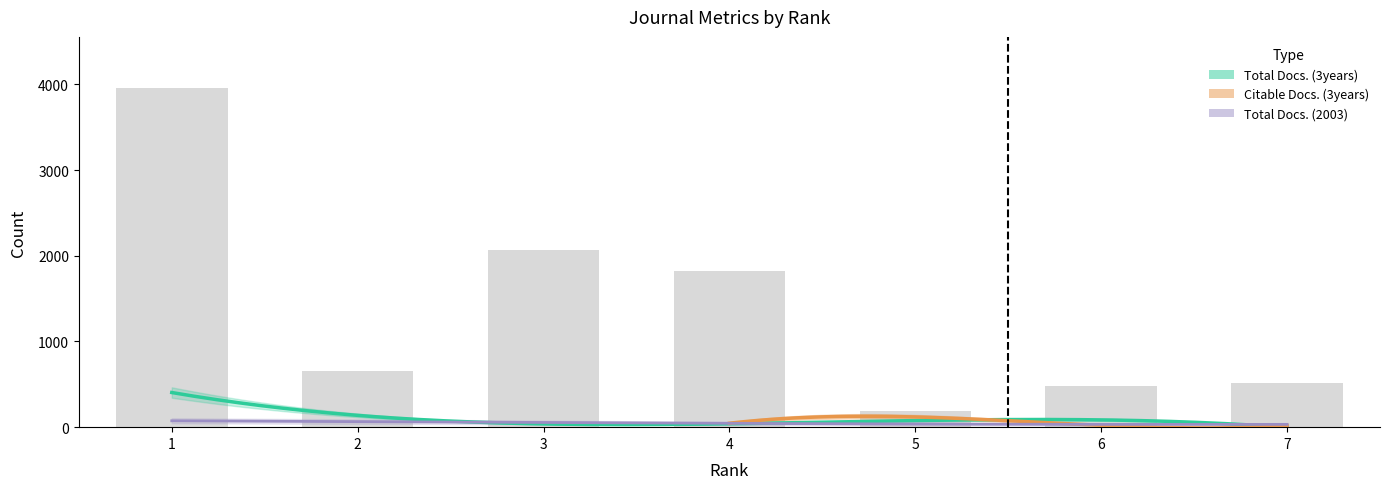

Is it true that Total Docs. (3years) equals 38 at 2?

False